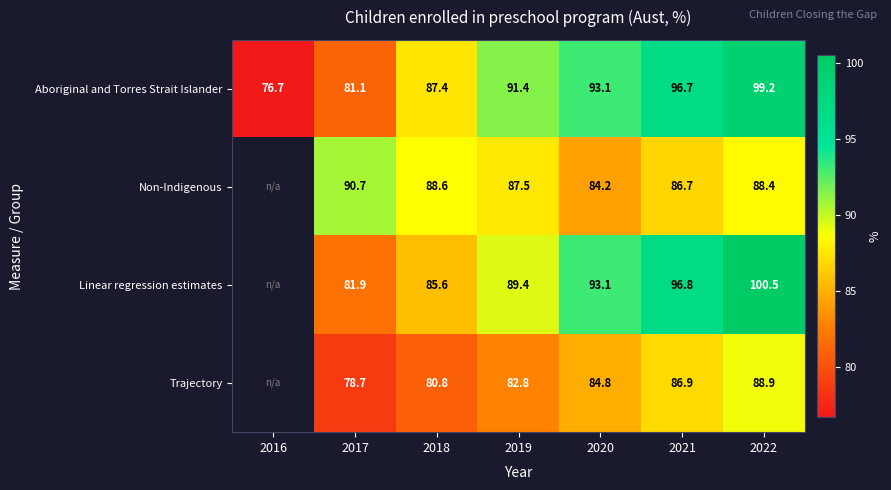

Rank the series at 2022 from highest to lowest value.

Linear regression estimates, Aboriginal and Torres Strait Islander, Trajectory, Non-Indigenous